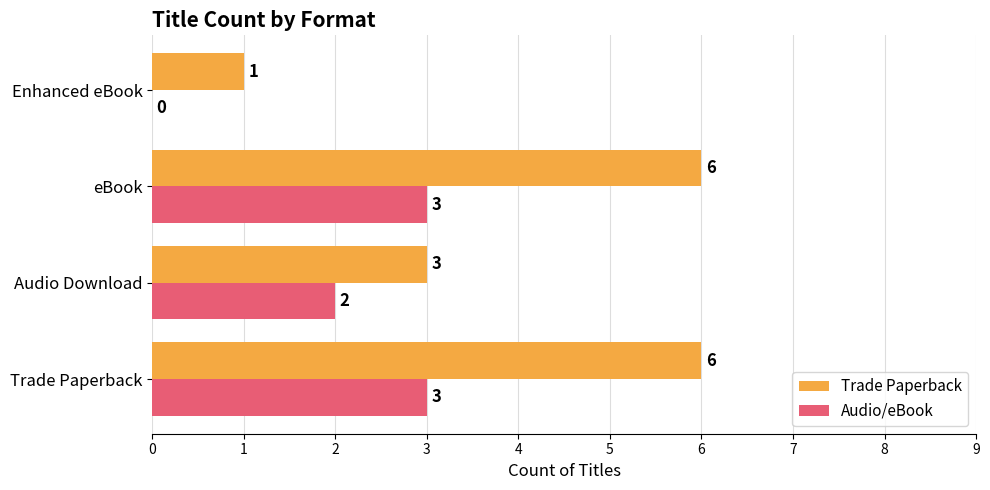

What is the greatest value displayed?

6